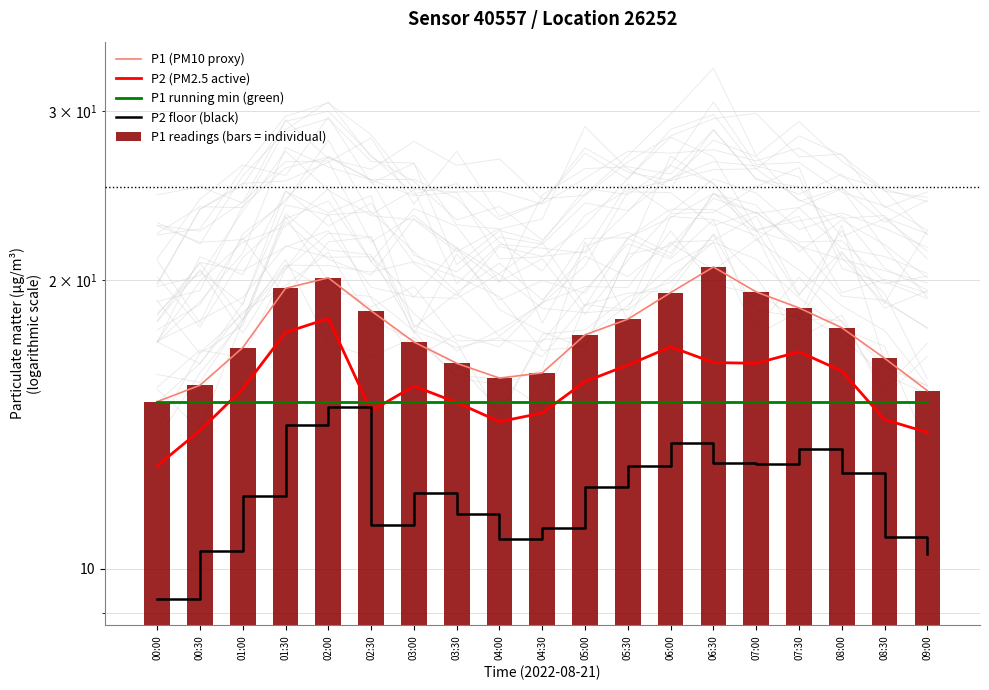

What are all the series names shown in the legend?

P1 (PM10 proxy), P2 (PM2.5 active), P1 running min (green), P2 floor (black), P1 readings (bars = individual)